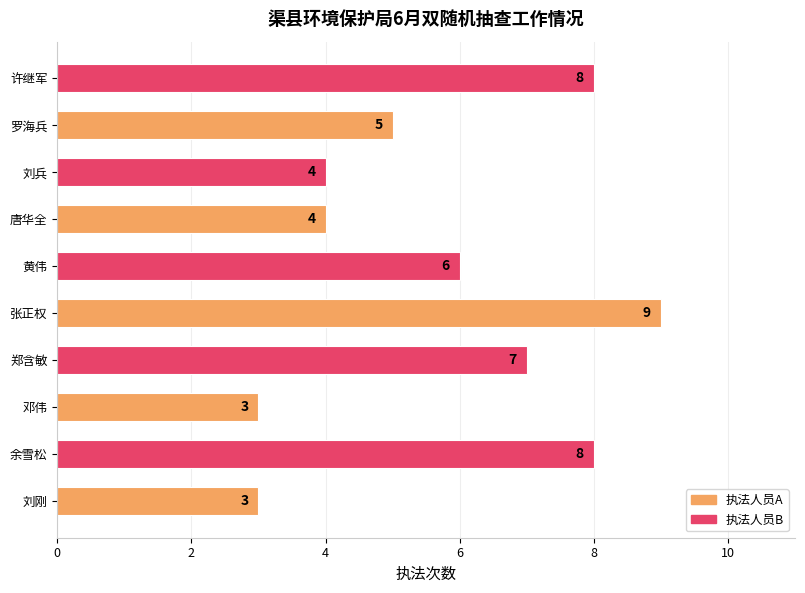

How many bars are there in total?

10